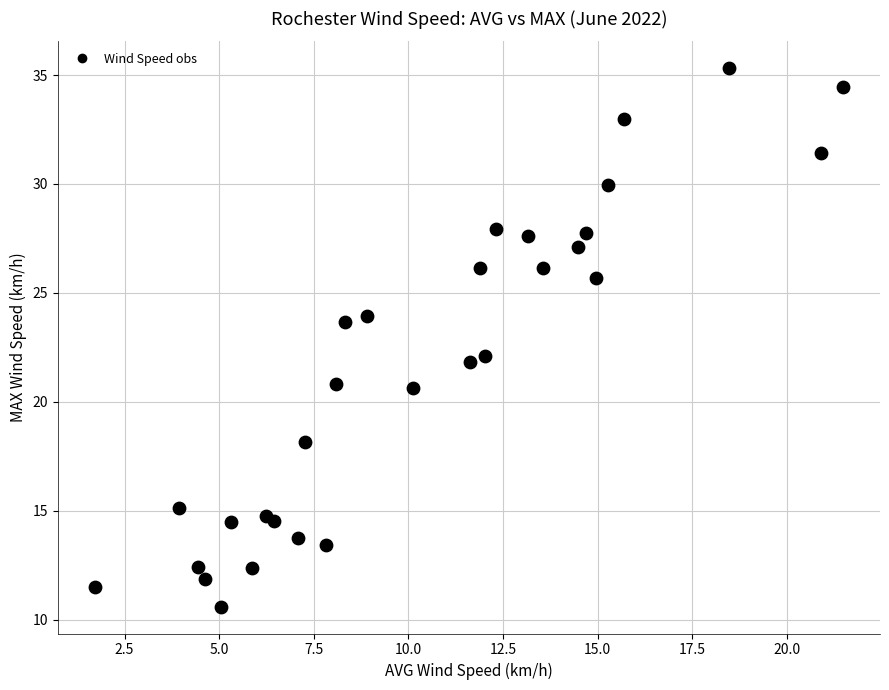

What is the range of X values (max minus min)?

19.7